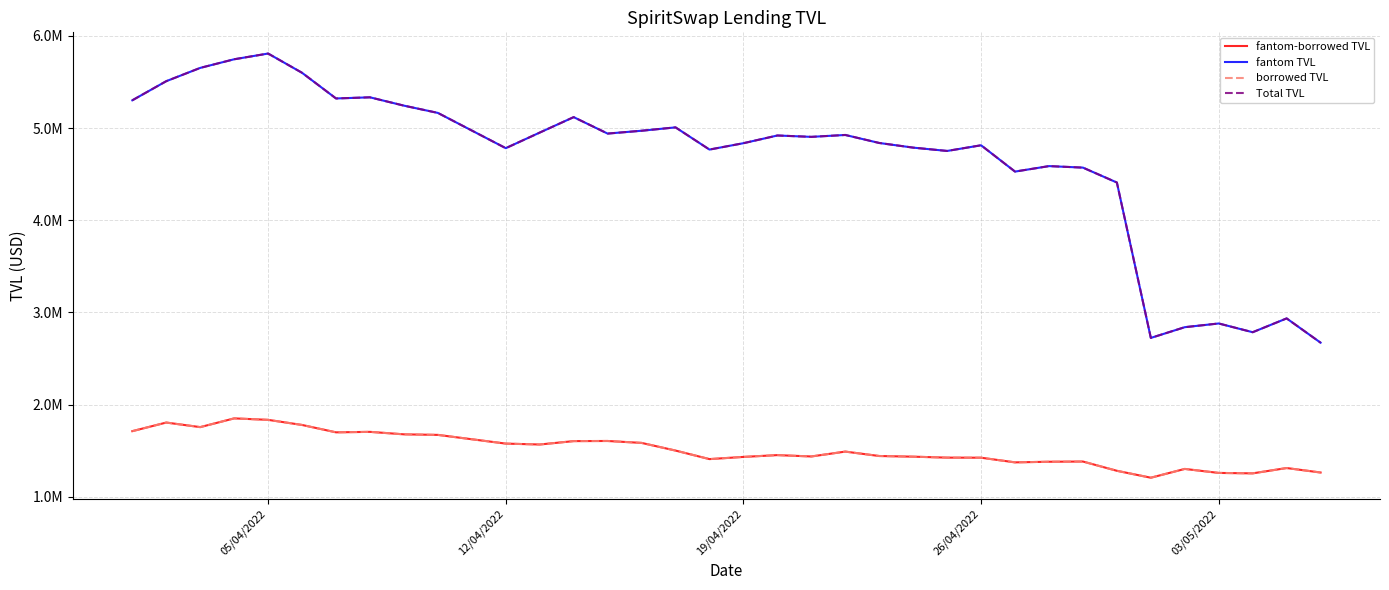

At how many categories does at least one series exceed 4776941?

23